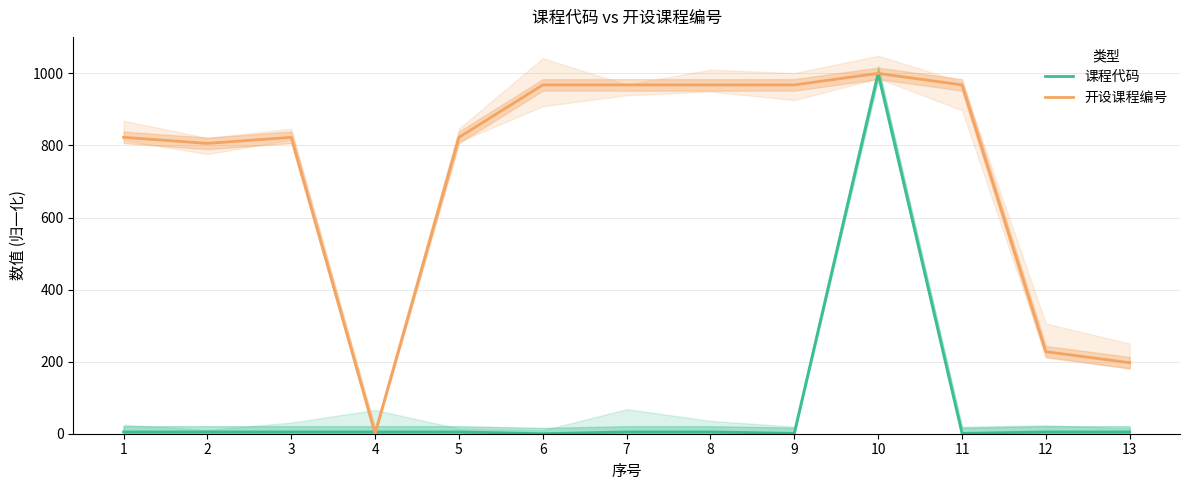

Between 6 and 11, which series saw the biggest shift?

课程代码